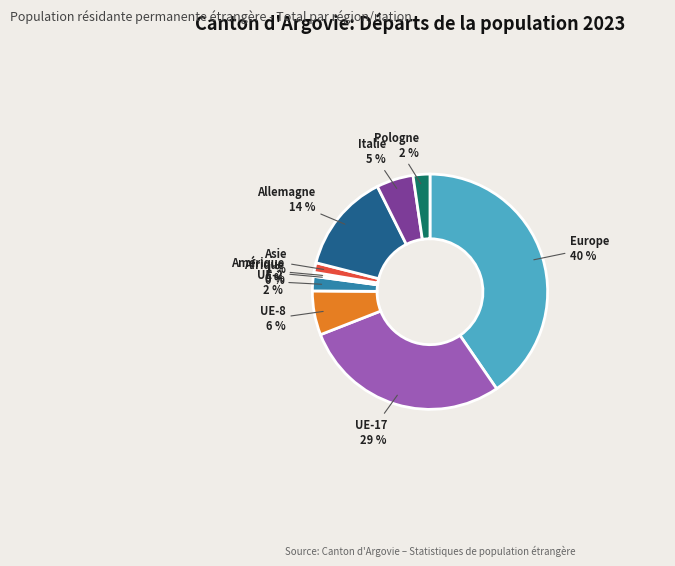

To the nearest percent, what is the difference between the largest and smallest slice percentages?

40%